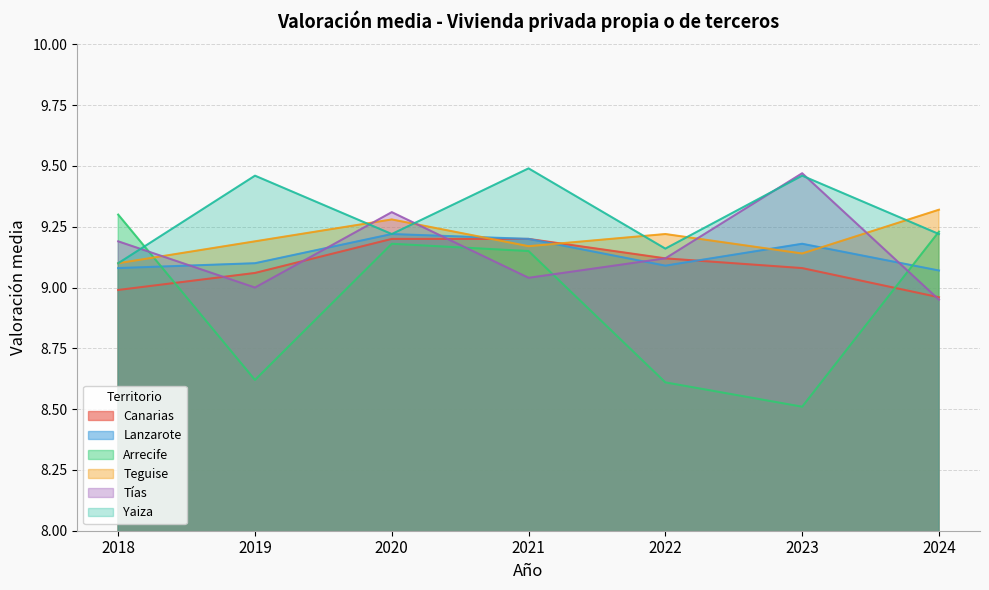

The value of Tías at 2024 is 8.9. True or false?

True